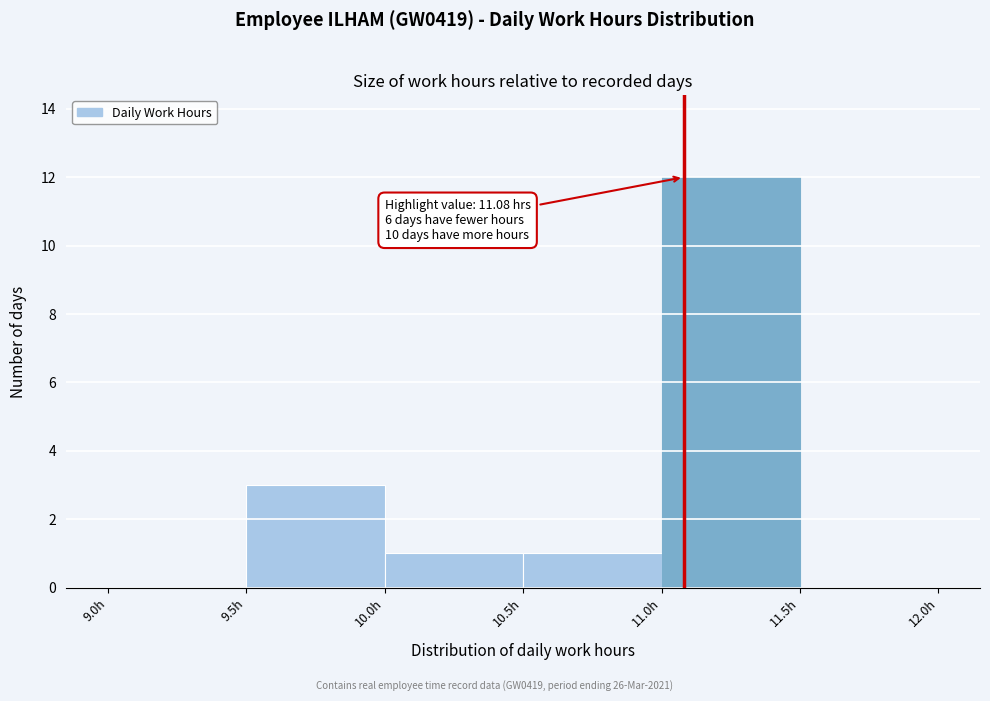

Over which range of the x-axis is the bar tallest?

11.0 to 11.5